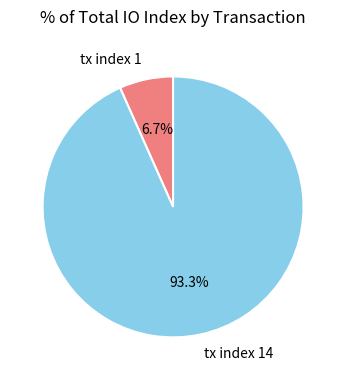

Rank the categories by value from lowest to highest.

tx index 1, tx index 14